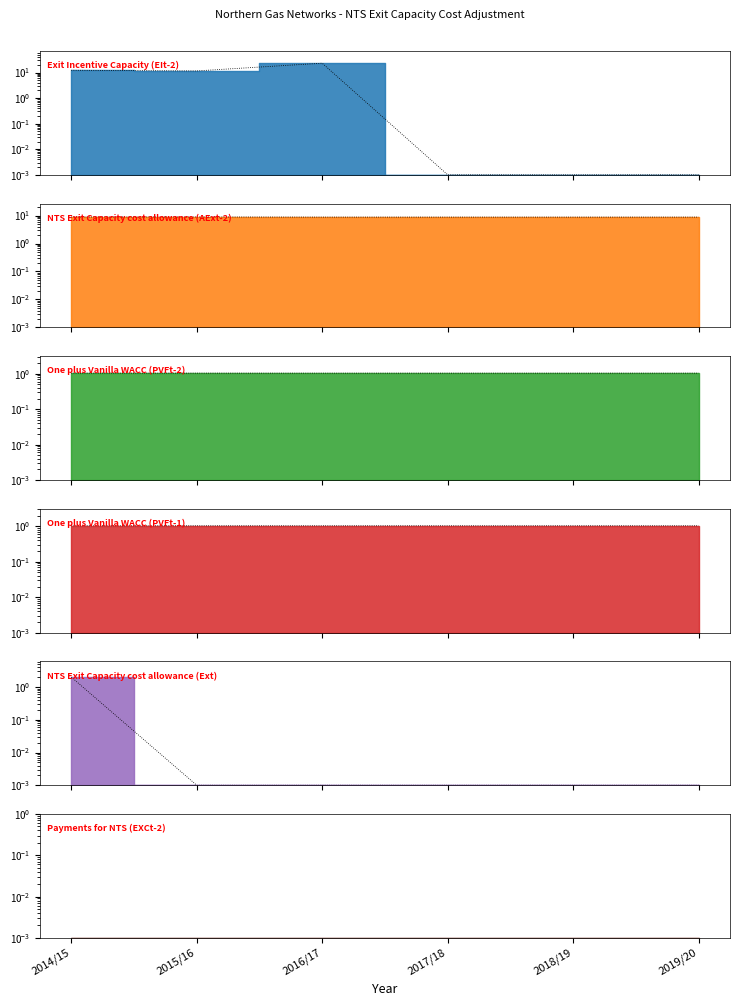

Between 2014/15 and 2018/19, which is larger?

2014/15